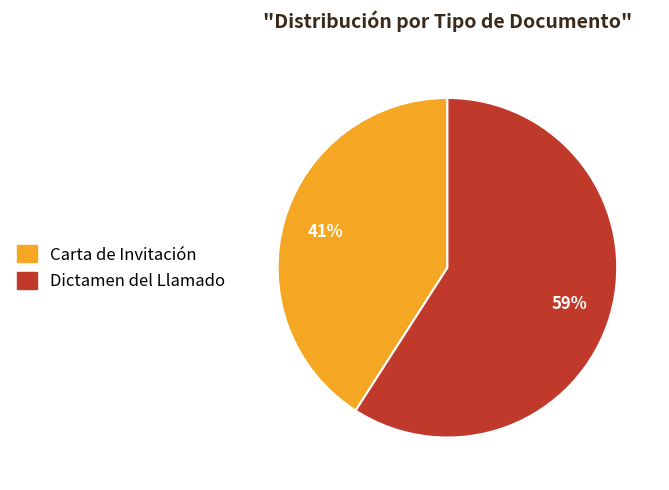

To the nearest percent, what is the average slice percentage?

50%